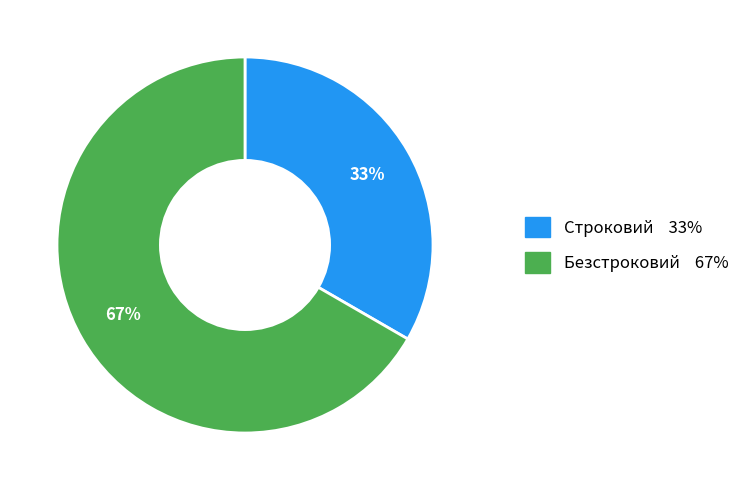

To the nearest percent, what is the combined percentage of Безстроковий and Строковий?

100%